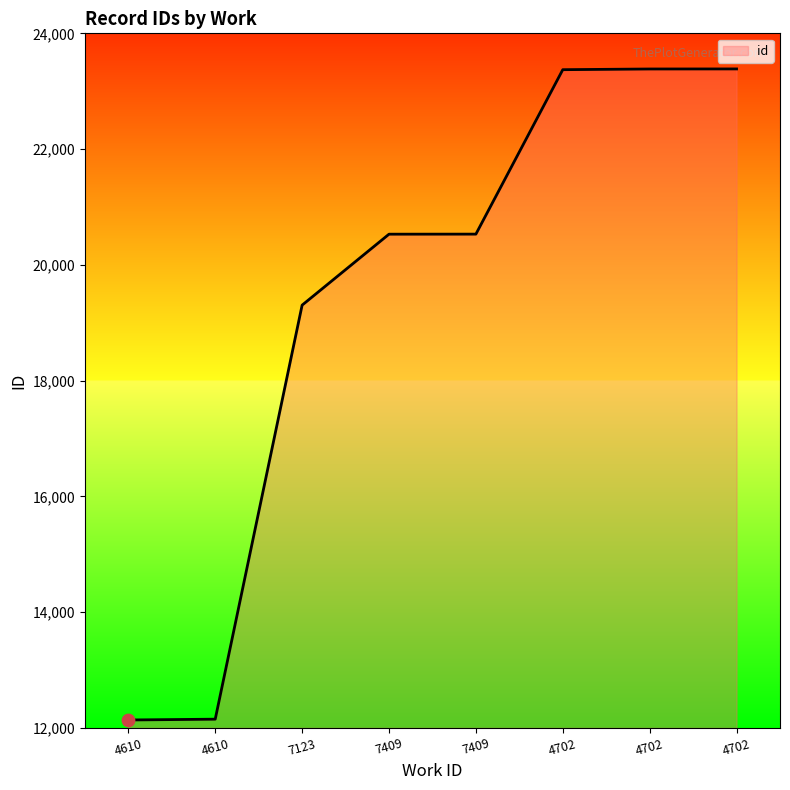

What is the change in value from 4610 to 4702?

+11235